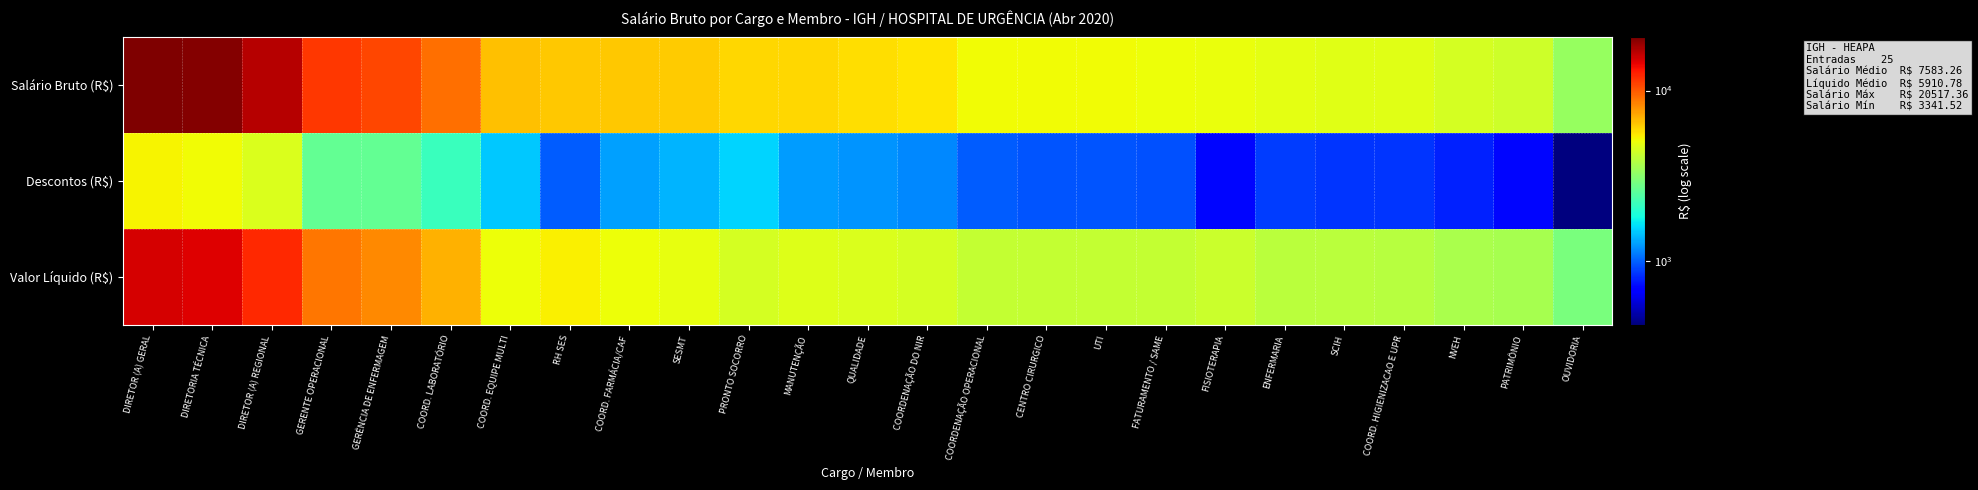

Which series has the largest range (max minus min)?

Salário Bruto (R$)